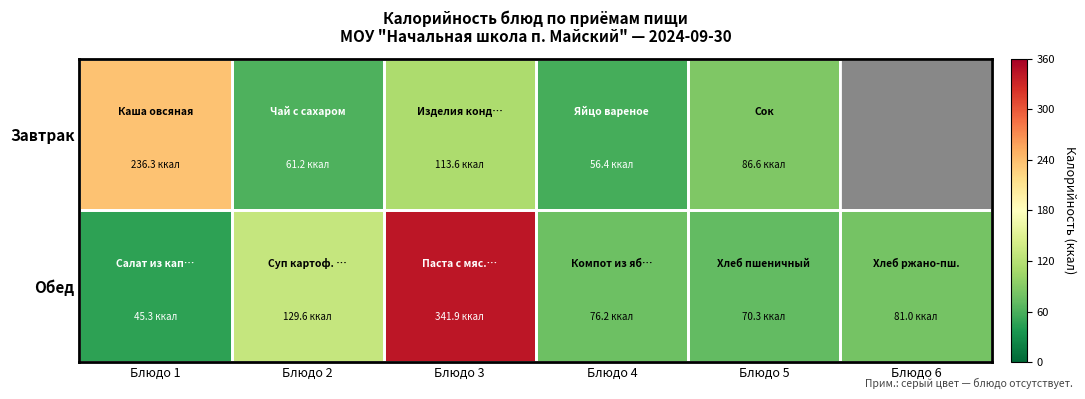

What is the difference between the highest and lowest values at Блюдо 5?

16.3